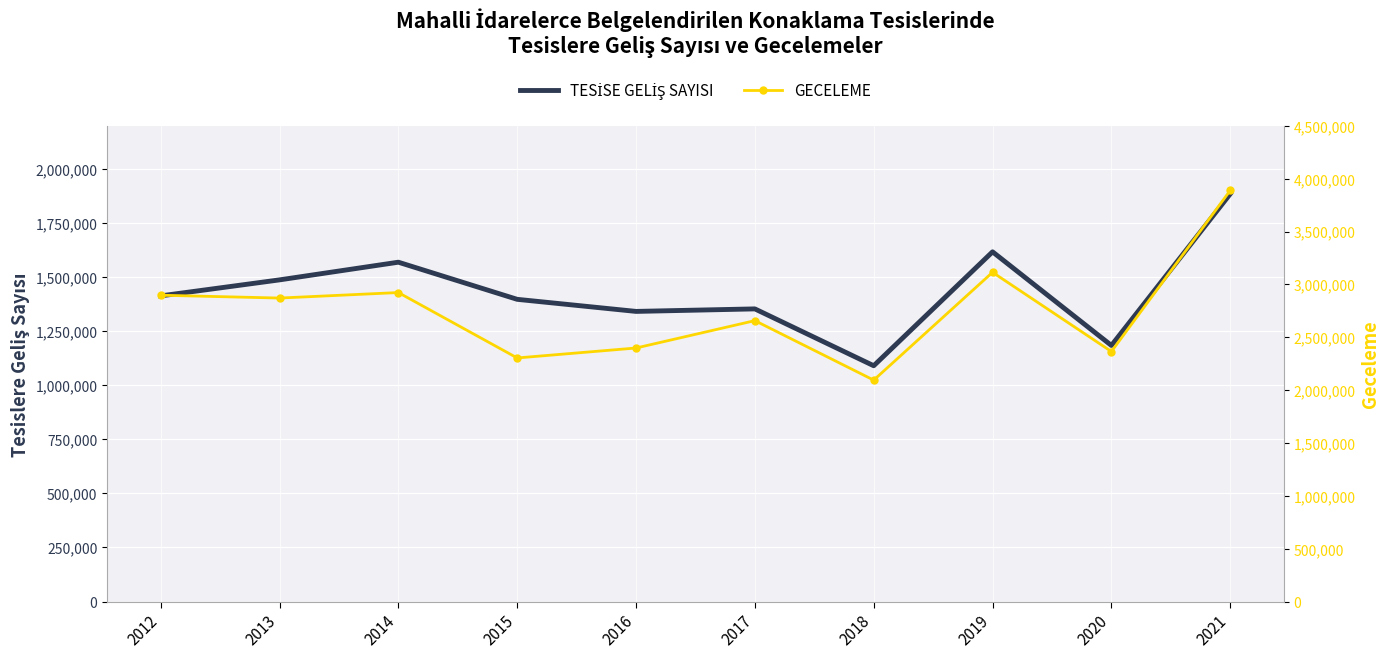

True or false: GECELEME and TESİSE GELİŞ SAYISI cross at least once.

False